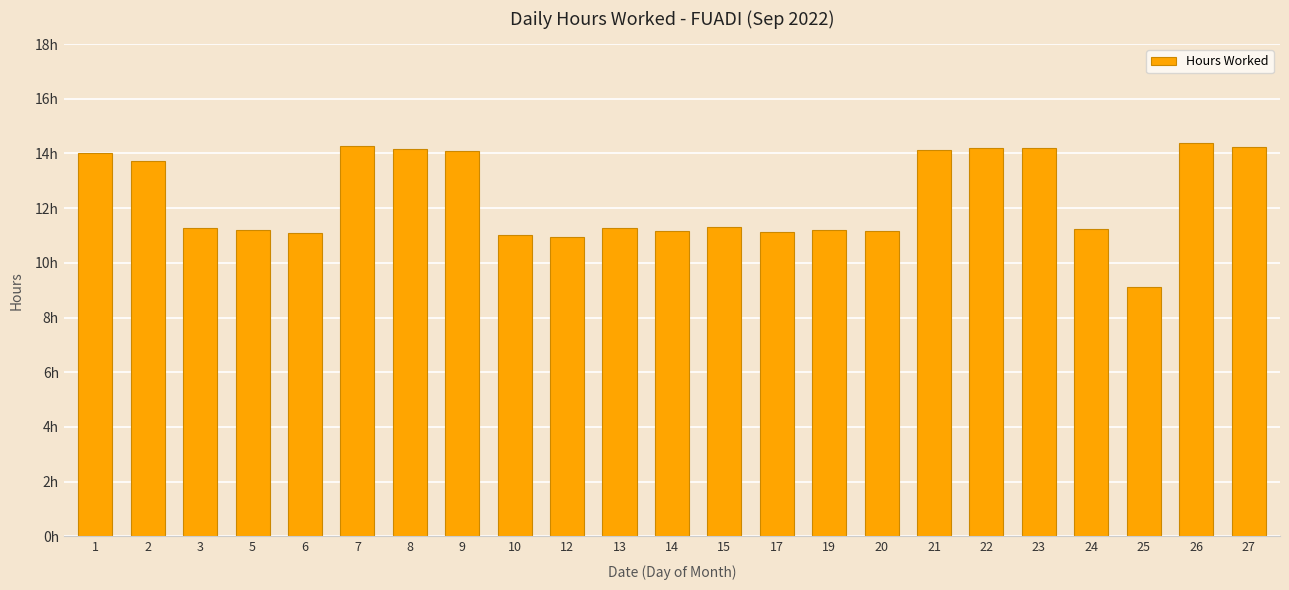

What is the ratio of the value at 26 to the value at 21?

1.0